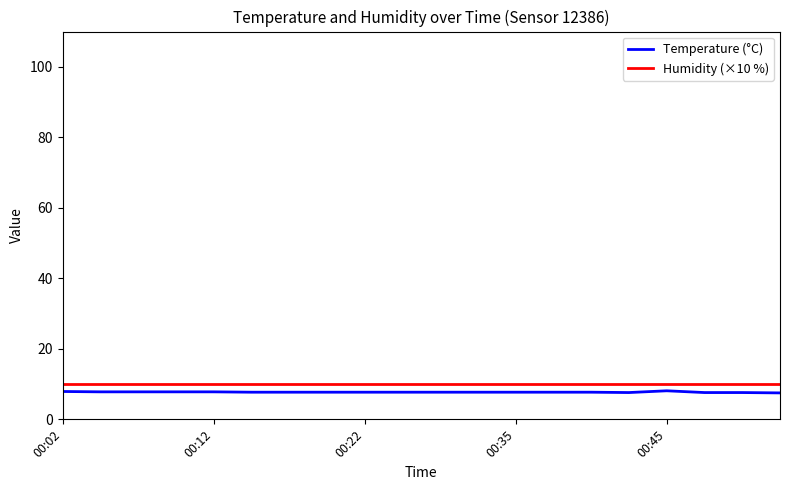

How many lines are shown in the chart?

2